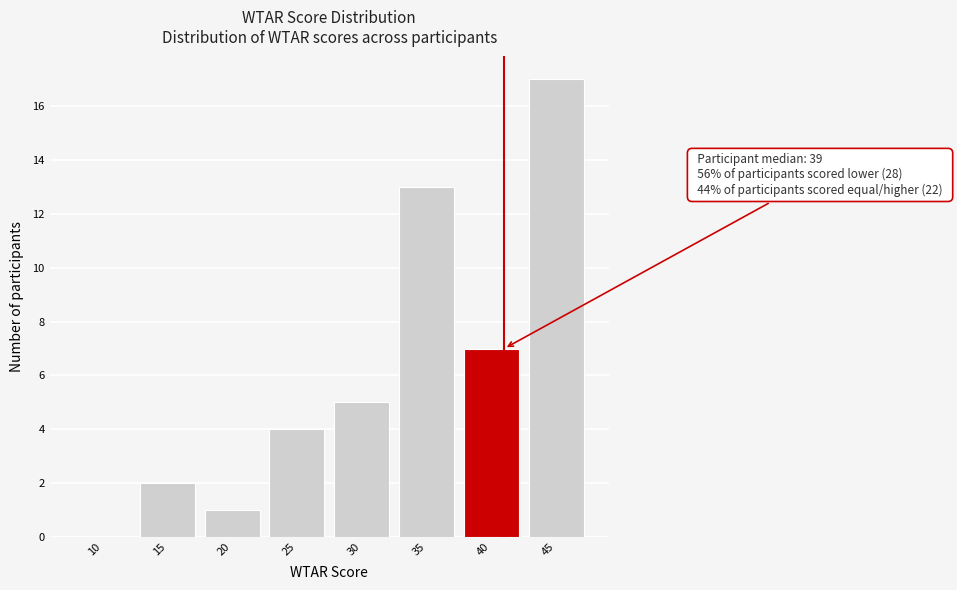

Reading right to left, extract all data points from this chart.

45=17	40=7	35=13	30=5	25=4	20=1	15=2	10=0